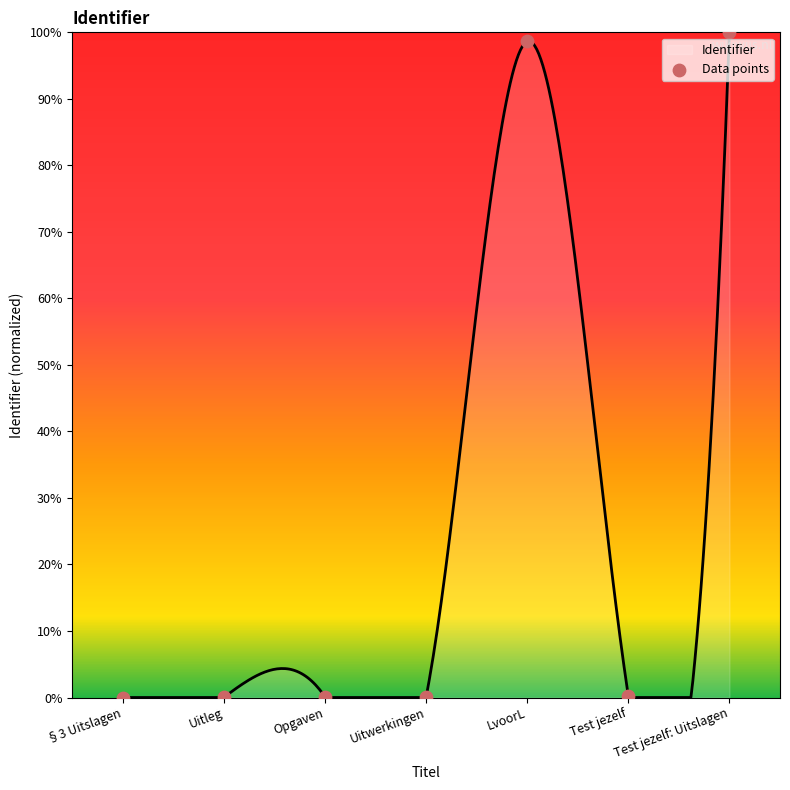

Which has a higher value, Test jezelf or LvoorL?

LvoorL